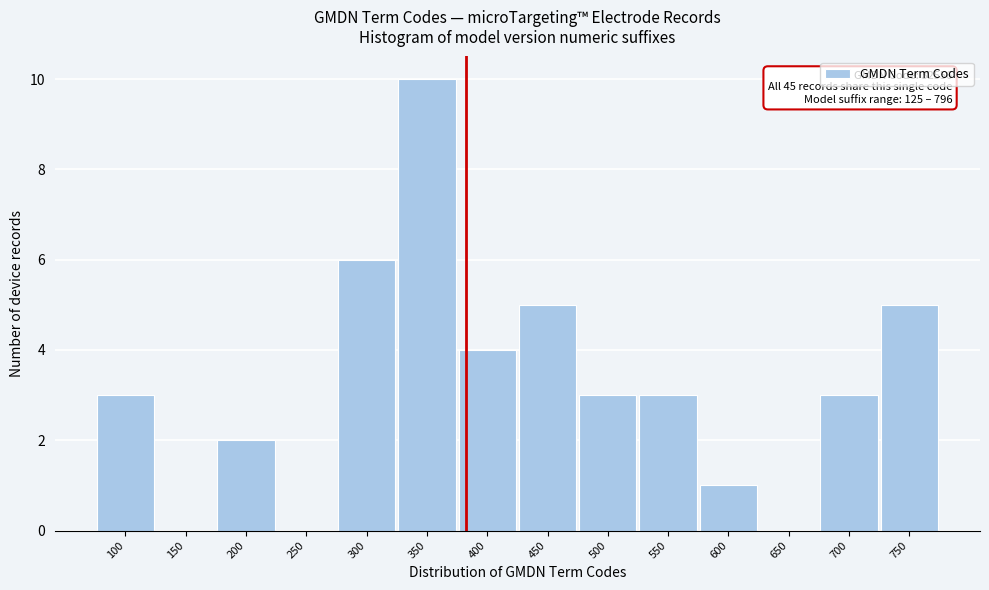

Reading left to right, extract all data points from this chart.

100=3	150=0	200=2	250=0	300=6	350=10	400=4	450=5	500=3	550=3	600=1	650=0	700=3	750=5